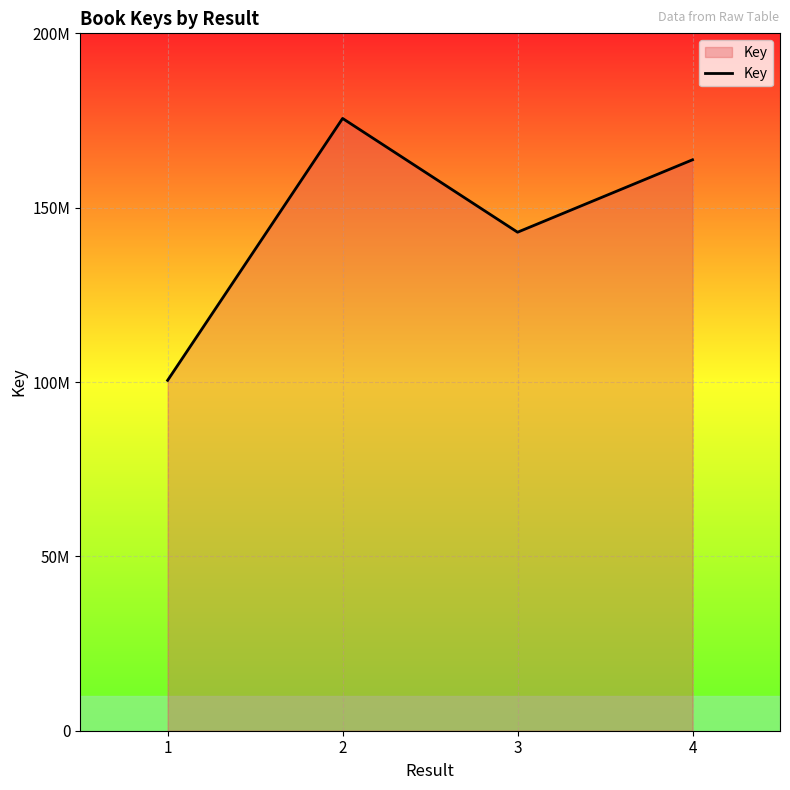

True or false: there are more than 1 points higher than both neighbors.

False